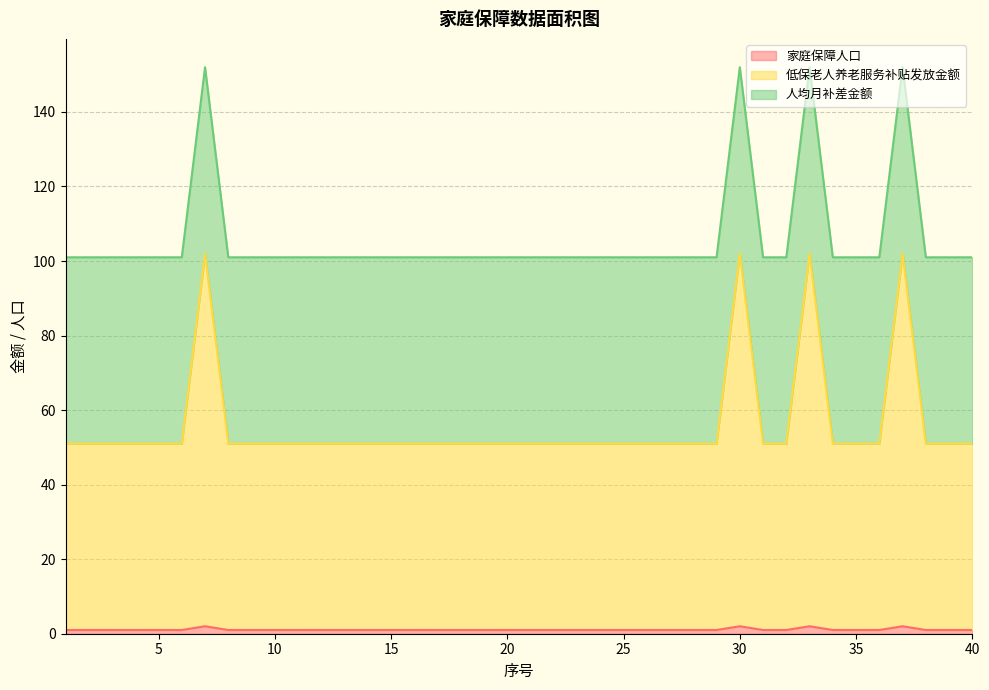

What are all the series names shown in the legend?

家庭保障人口, 低保老人养老服务补贴发放金额, 人均月补差金额